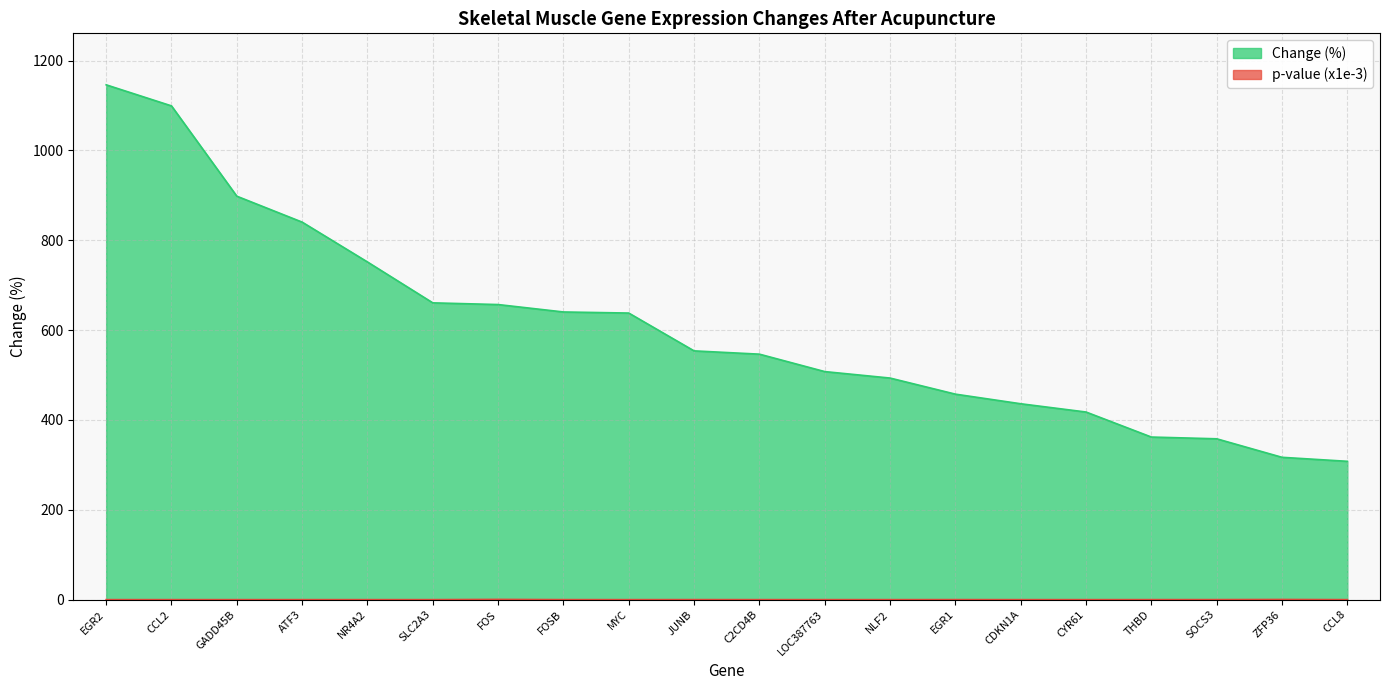

What is the label of the 11th point from the right?

JUNB